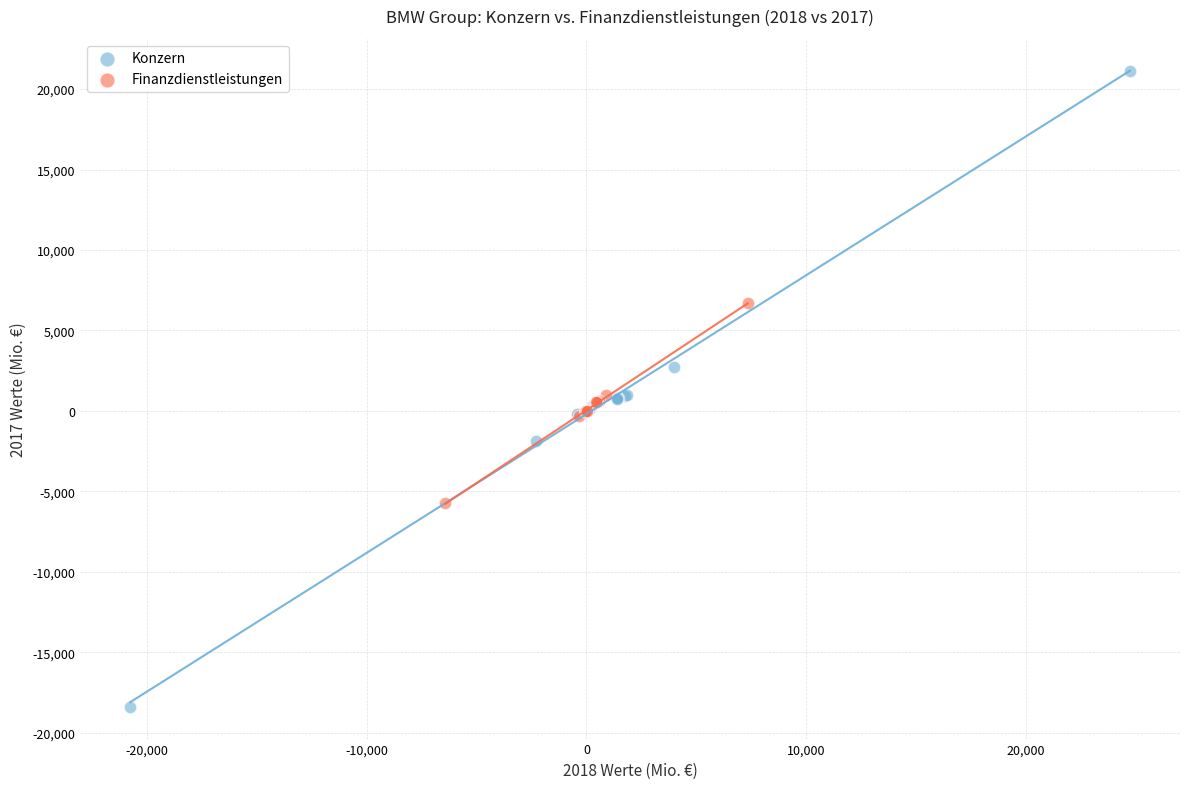

Which series has the widest spread of Y values?

Konzern